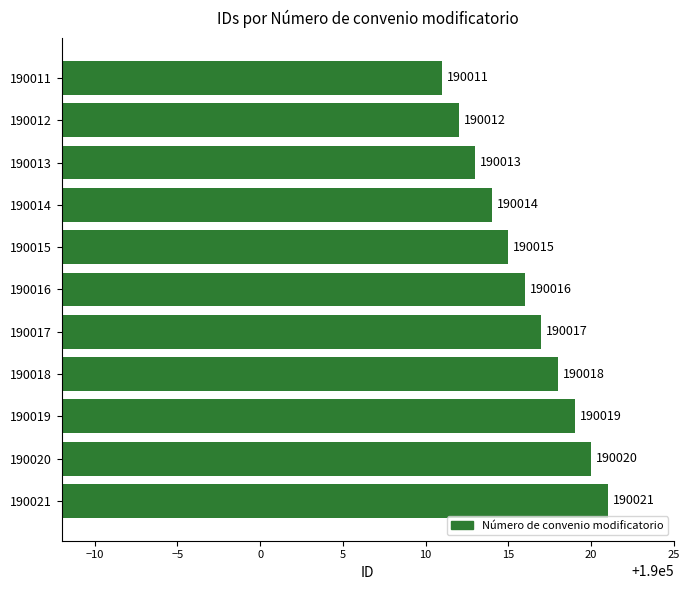

What is the approximate value at 190019, to the nearest 10?

190020